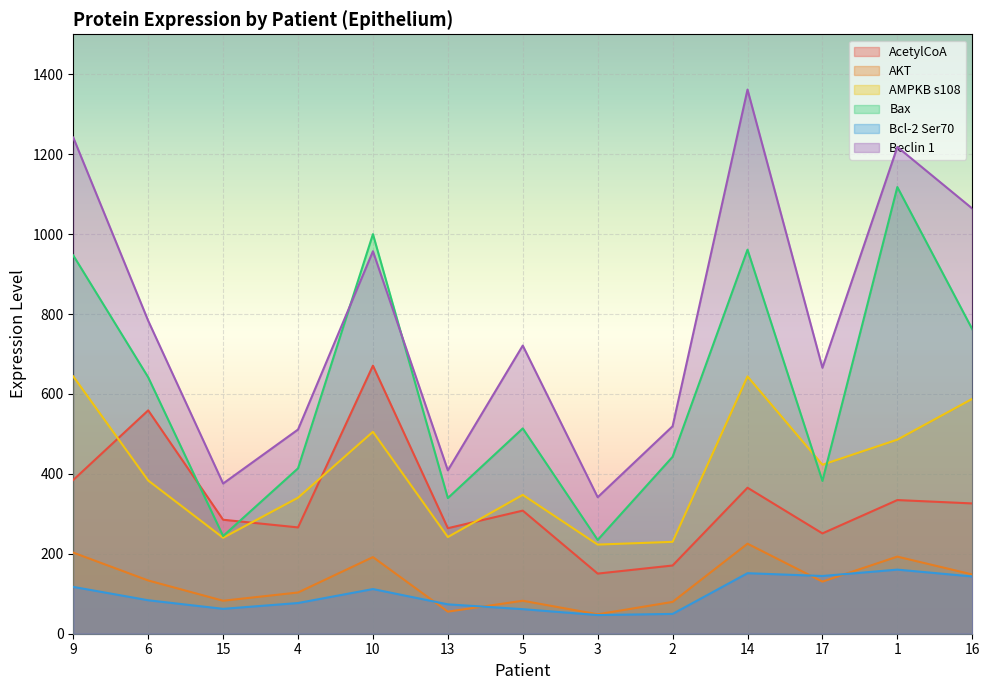

How many interior local peaks does the AcetylCoA series have?

5